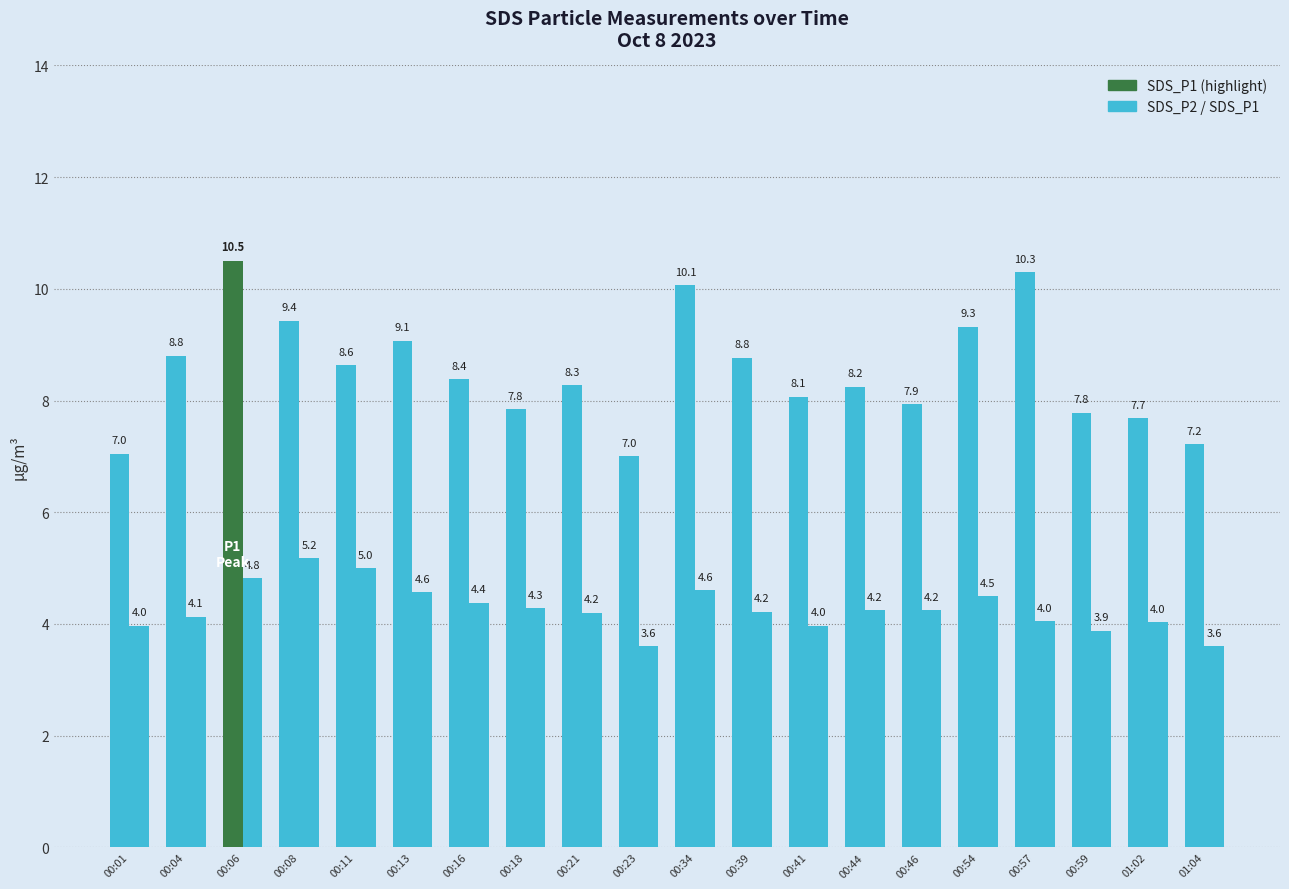

True or false: SDS_P1 has a value of 9.3 at 00:54.

True